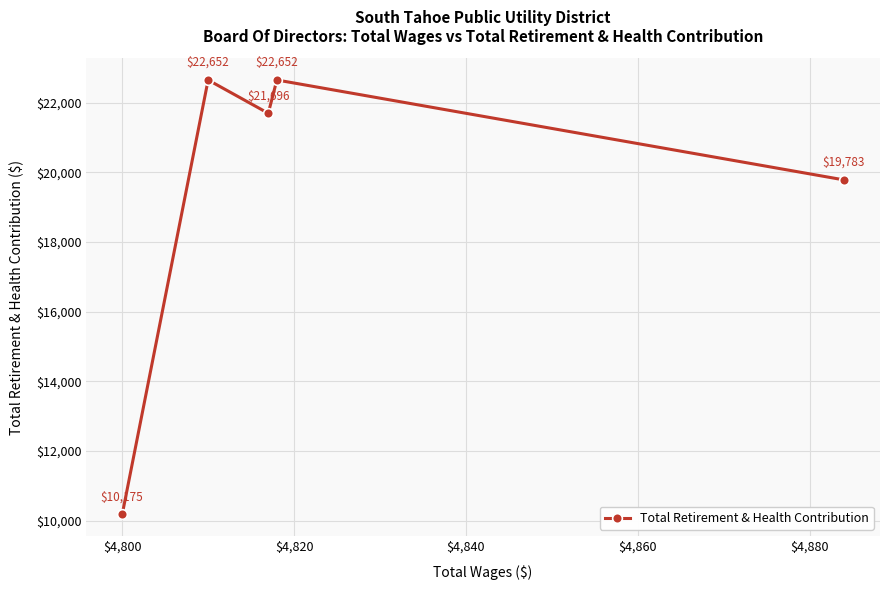

Reading left to right, list all the values displayed in this chart.

10175	22652	21696	22652	19783